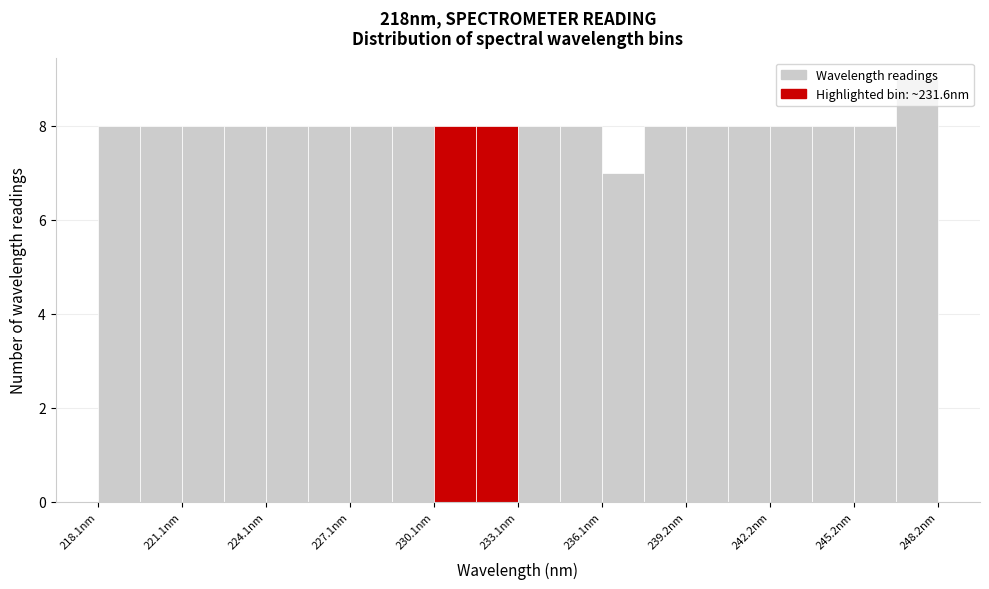

Around what value on the x-axis is the tallest bar? Give the approximate position of its centre, as read against the axis.

247.5